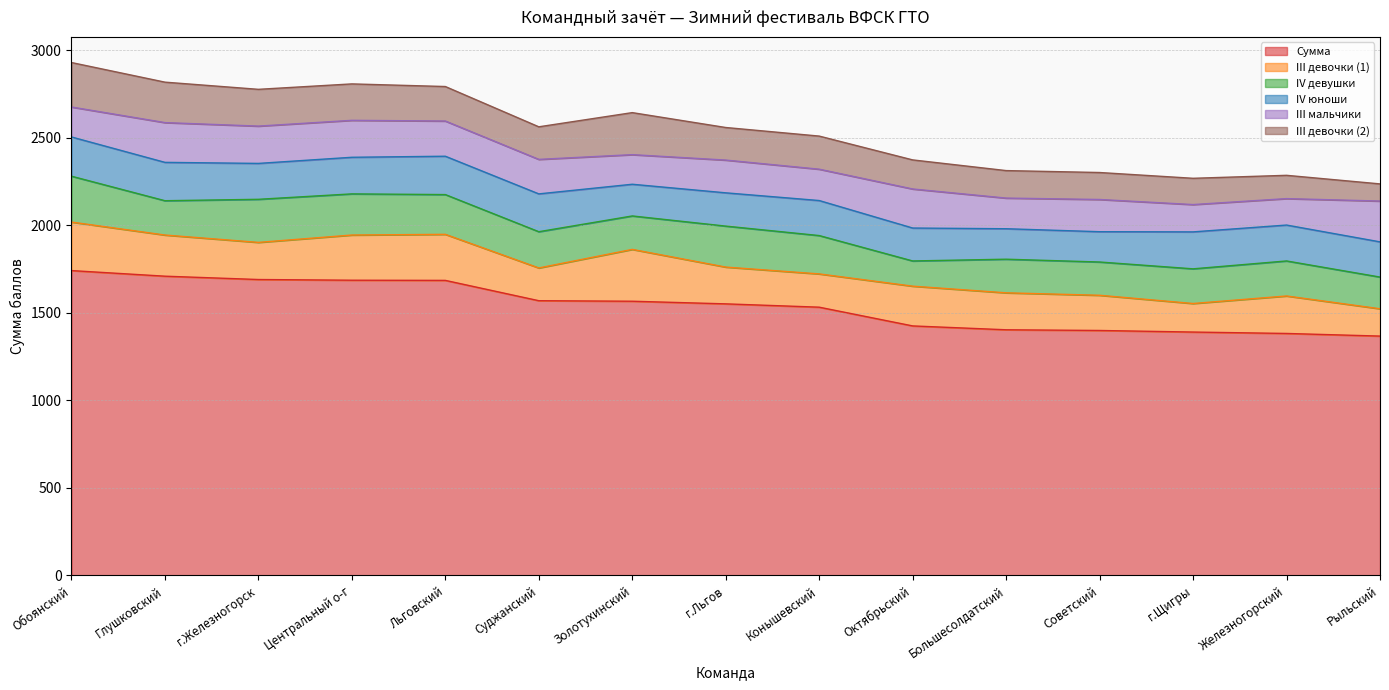

What is the value of the IV девушки point at the 14th from the left?

200